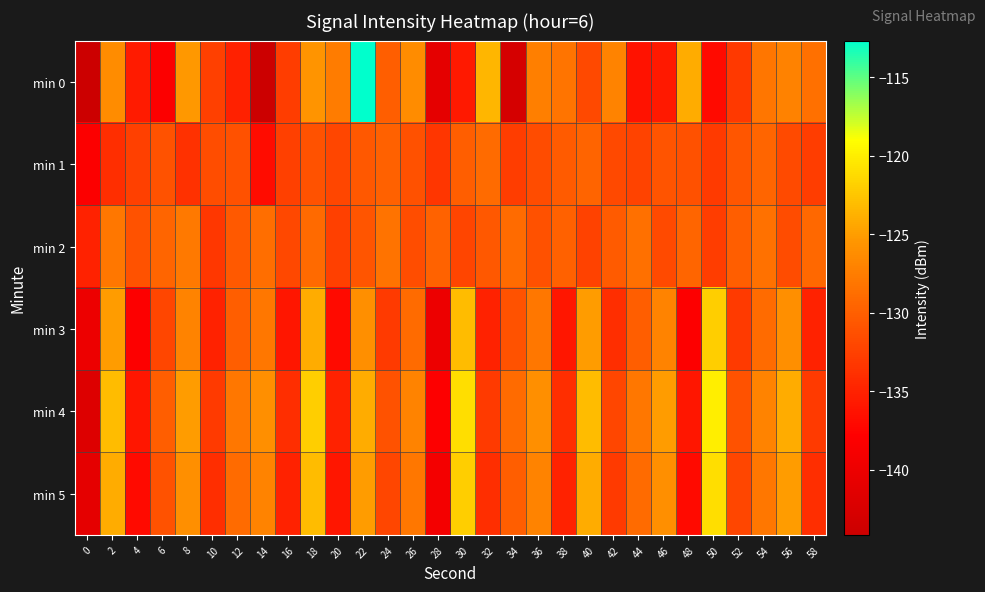

Which label corresponds to the smallest value in the chart?

14